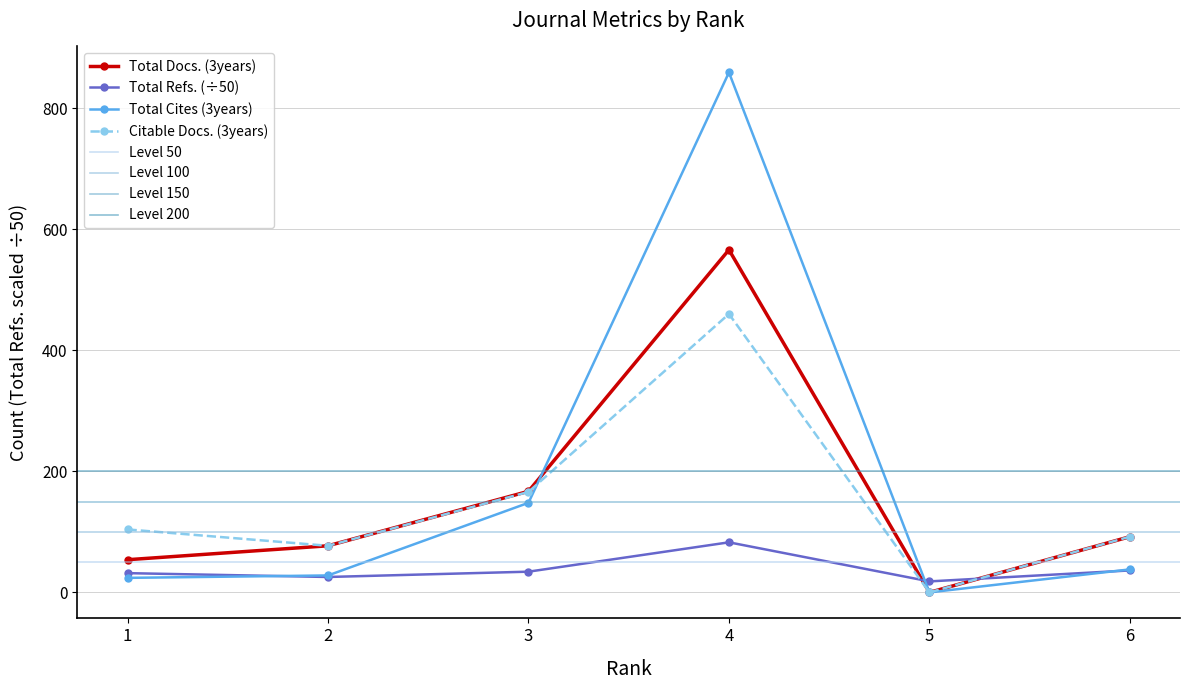

List the labels in order of Total Cites (3years) value, smallest first.

5, 1, 2, 6, 3, 4